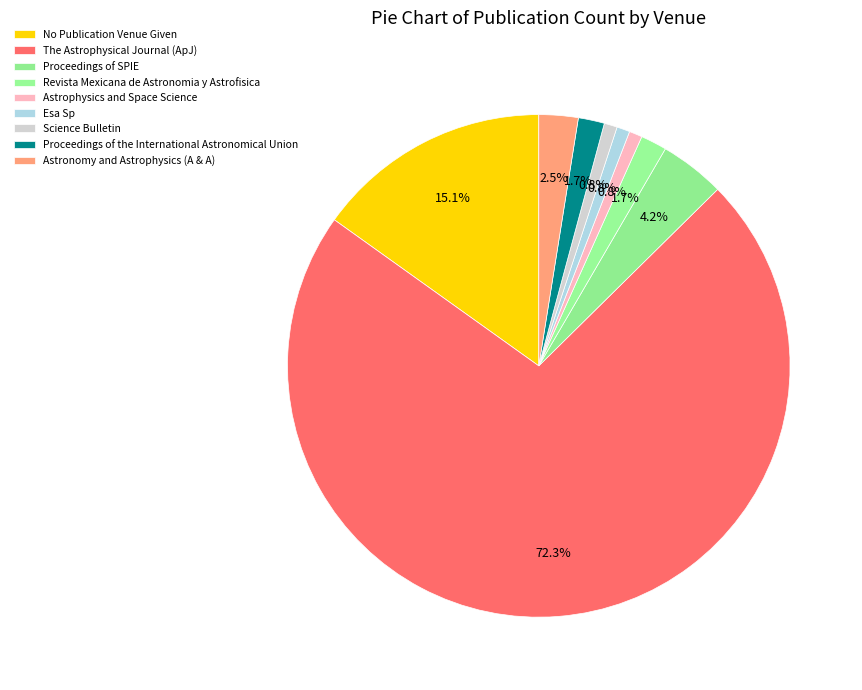

Count the number of slices in the pie.

9